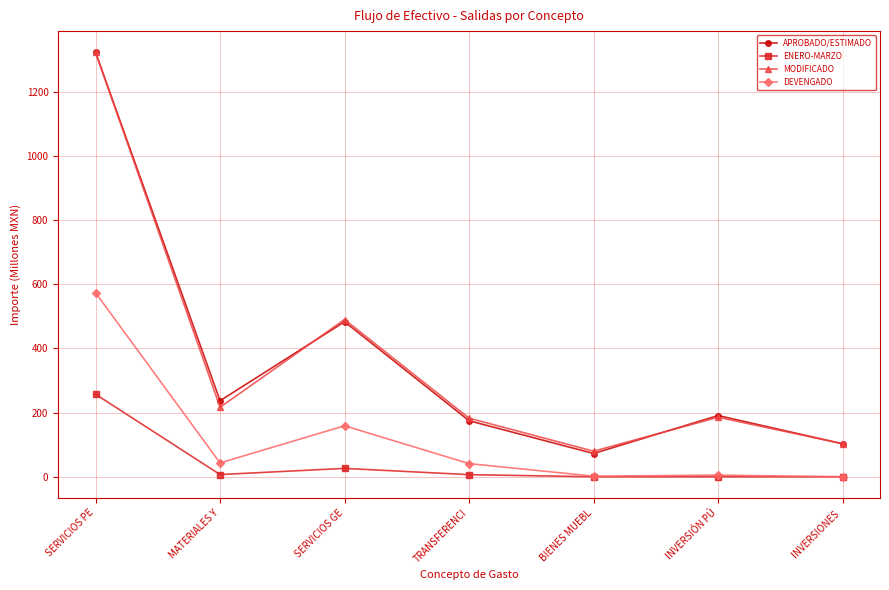

What is the greatest value displayed?

1323.2